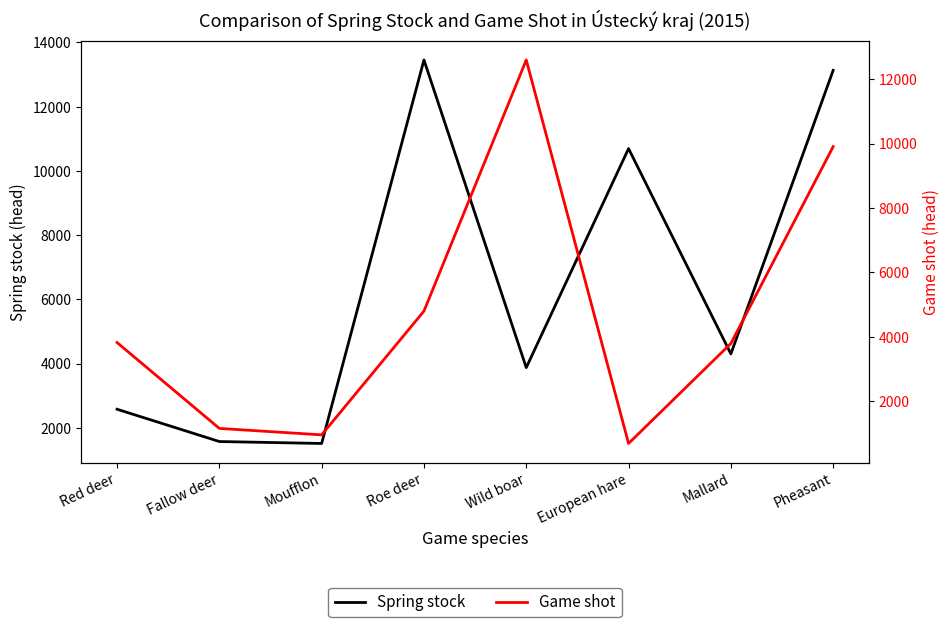

How many intersections are there between Game shot and Spring stock?

3